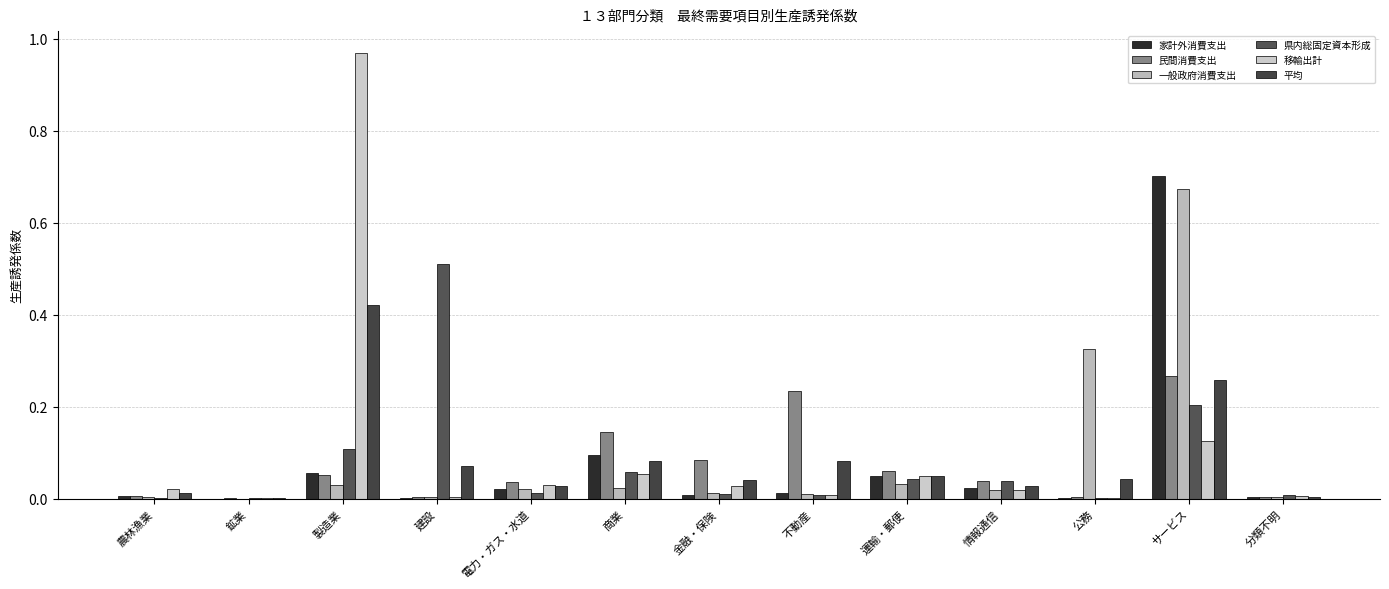

What is the difference between the 県内総固定資本形成 values at サービス and 分類不明?

0.2